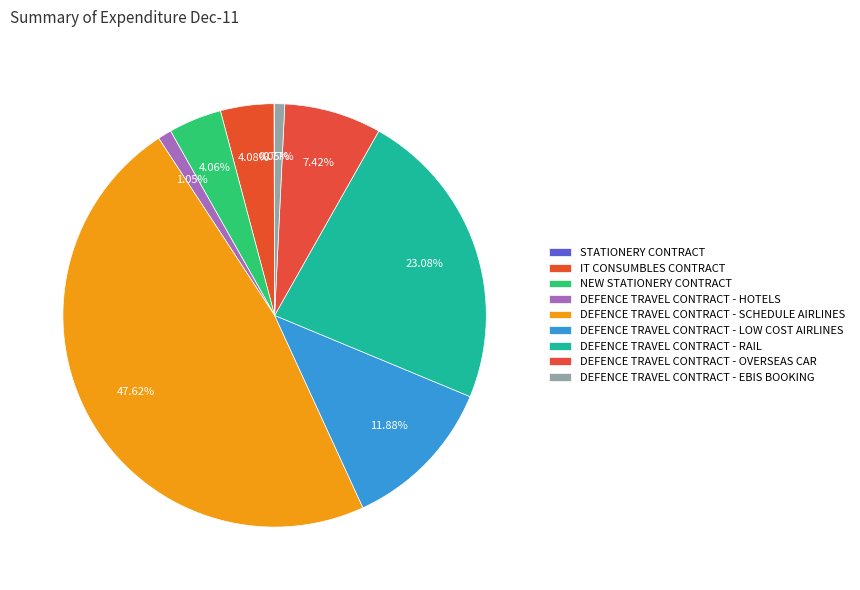

Does any single category account for the majority?

No